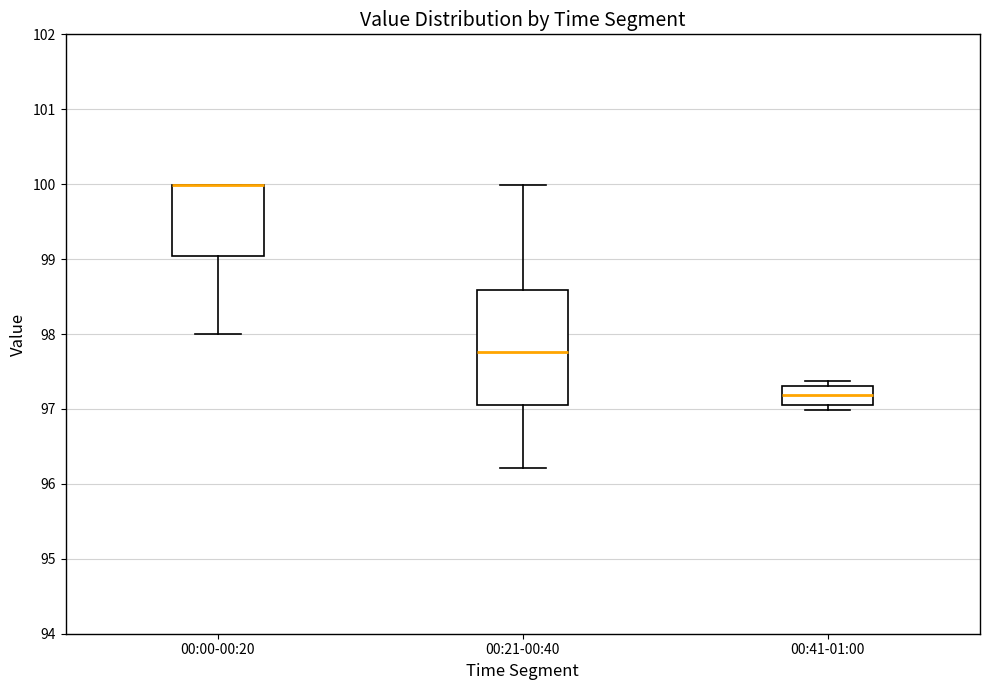

Reading left to right, transcribe this box plot: for each box, give where its median line is, the range the box spans, and where its two whiskers end, as read against the y-axis. The values are not printed on the chart, so give them approximately, as read against the axis.

00:00-00:20: median 100.0 (drawn on the box's upper edge), box 99.0 to 100.0, whiskers 98.0 to 100.0
00:21-00:40: median 97.8, box 97.1 to 98.6, whiskers 96.2 to 100.0
00:41-01:00: median 97.2, box 97.1 to 97.3, whiskers 97.0 to 97.4